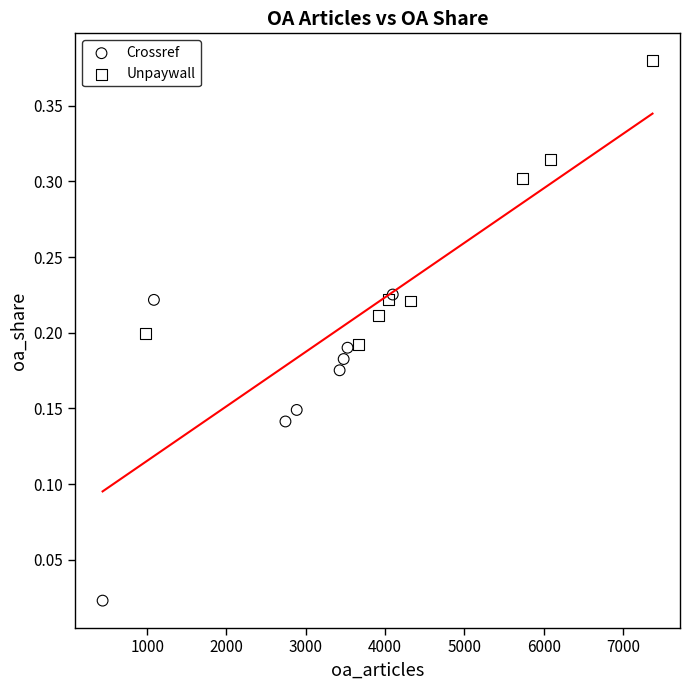

Which series reaches the maximum Y coordinate?

Unpaywall